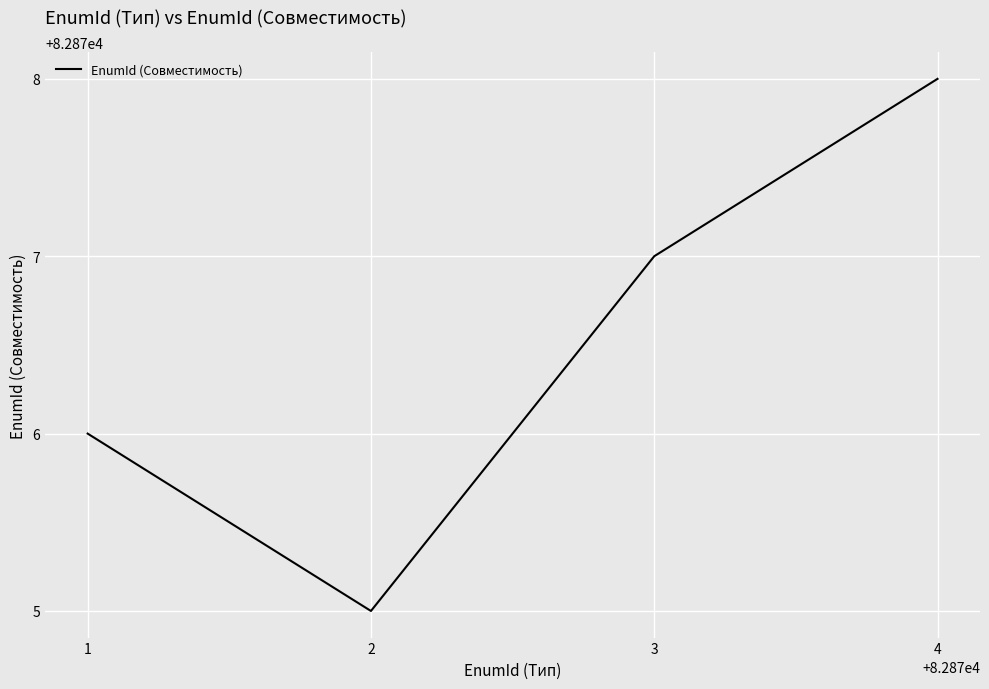

Rank the categories by value from highest to lowest.

4, 3, 1, 2